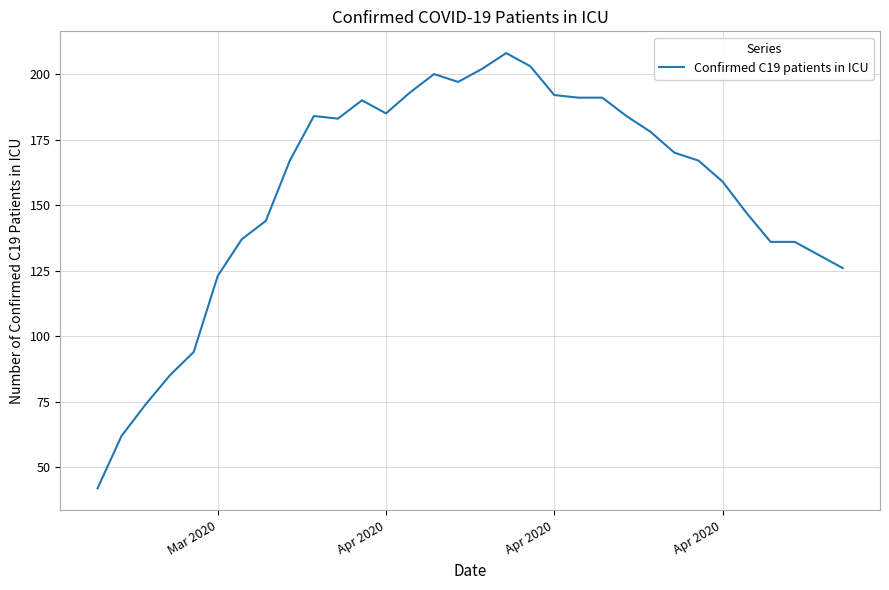

What is the difference between the maximum and minimum values?

166